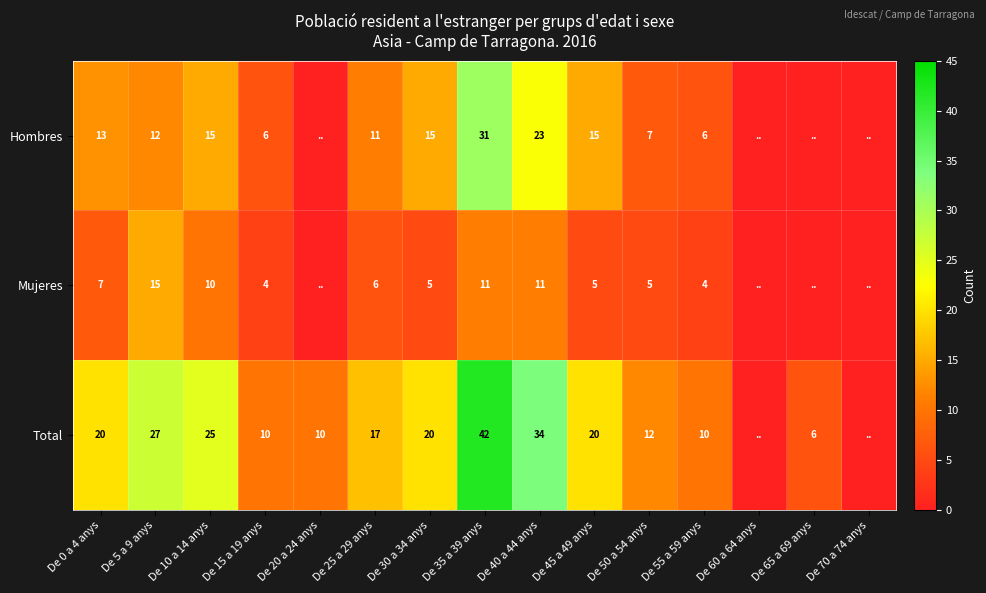

What is the sum of the Hombres values at De 5 a 9 anys and De 50 a 54 anys?

19